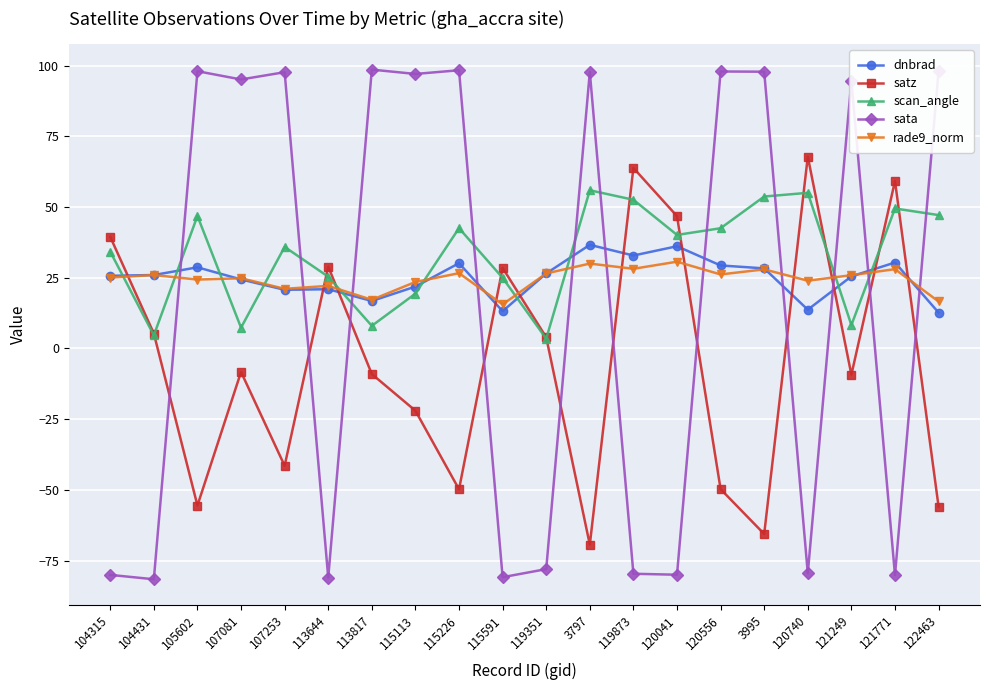

Where do rade9_norm and sata first cross each other?

104431 and 105602